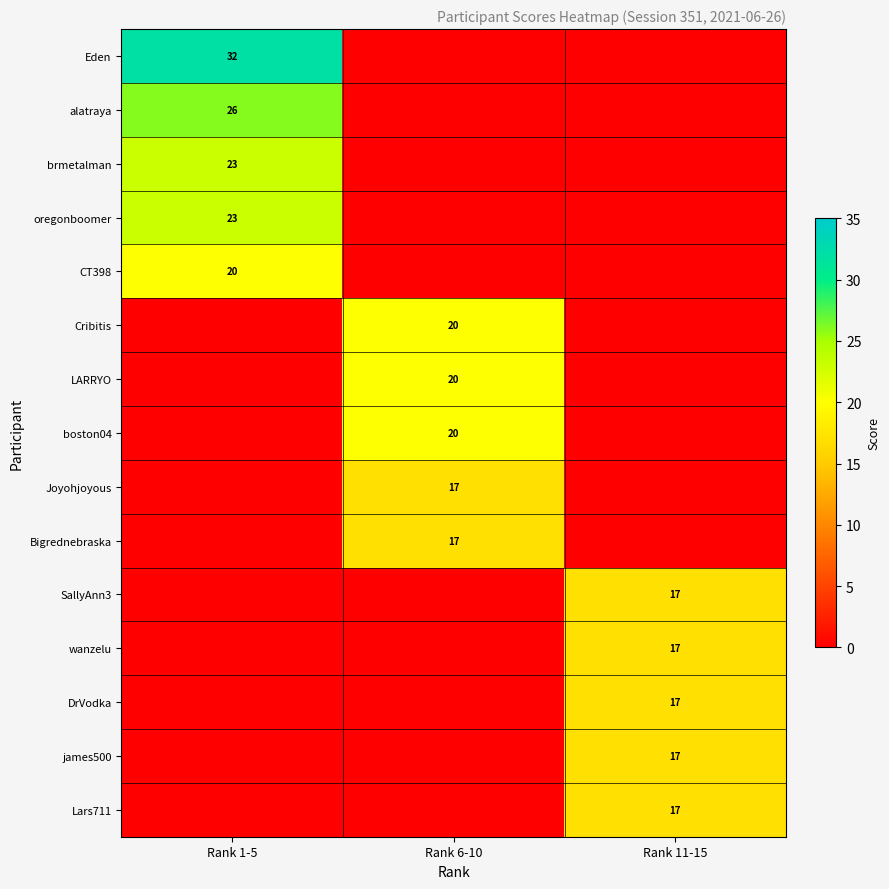

True or false: SallyAnn3 has a value of 11 at Rank 11-15.

False